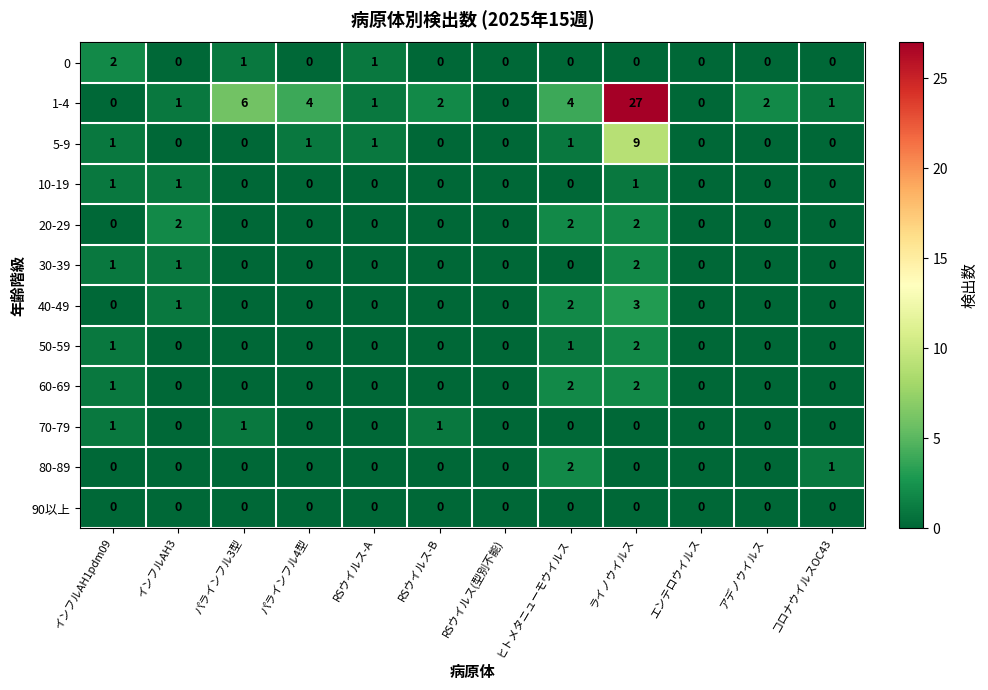

At which label does 40-49 reach its peak?

ライノウイルス